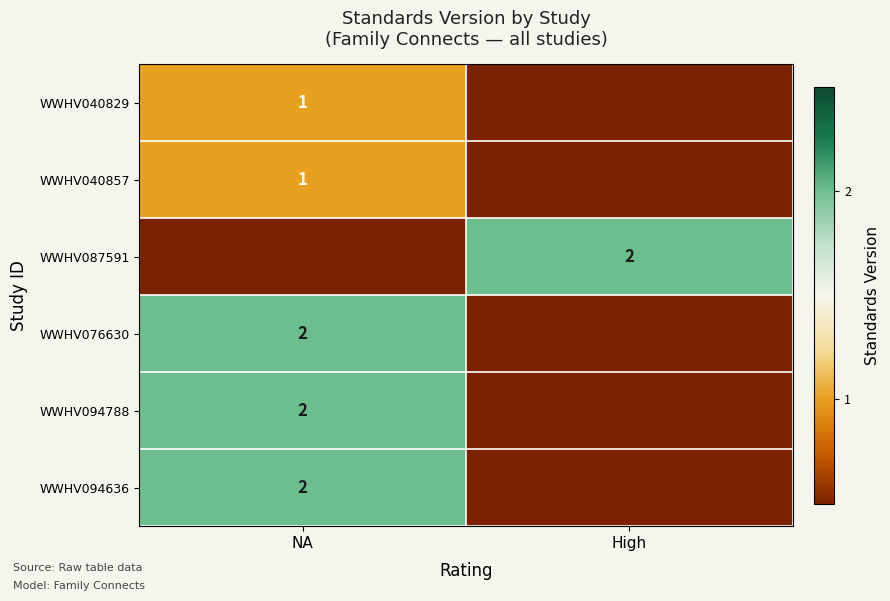

What is the difference between the highest and lowest values at NA?

2